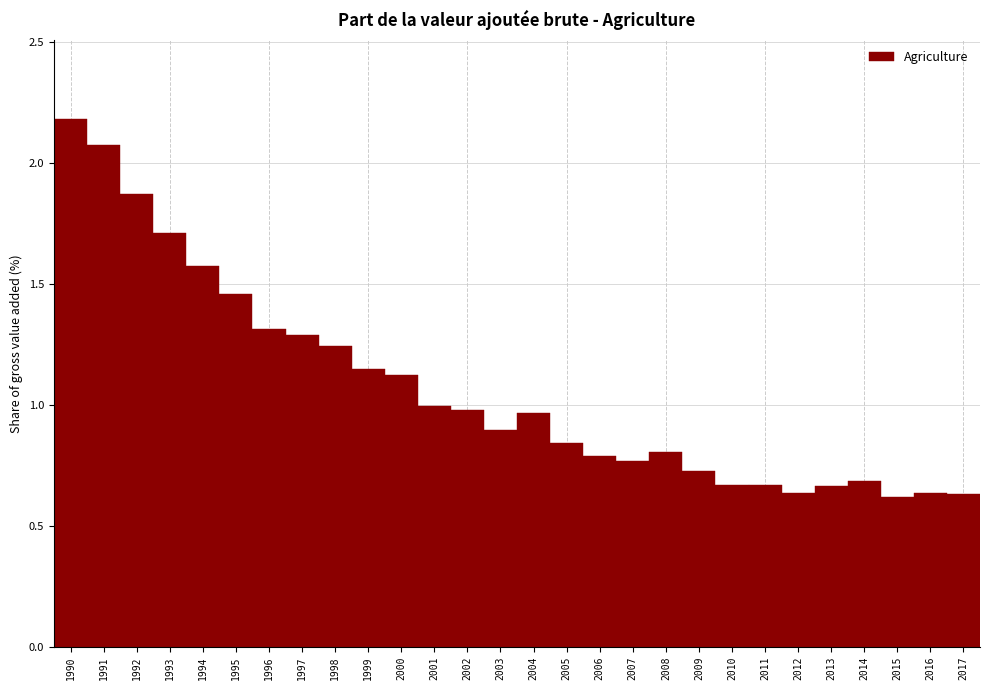

What is the value of the 14th bar from the left?

0.9